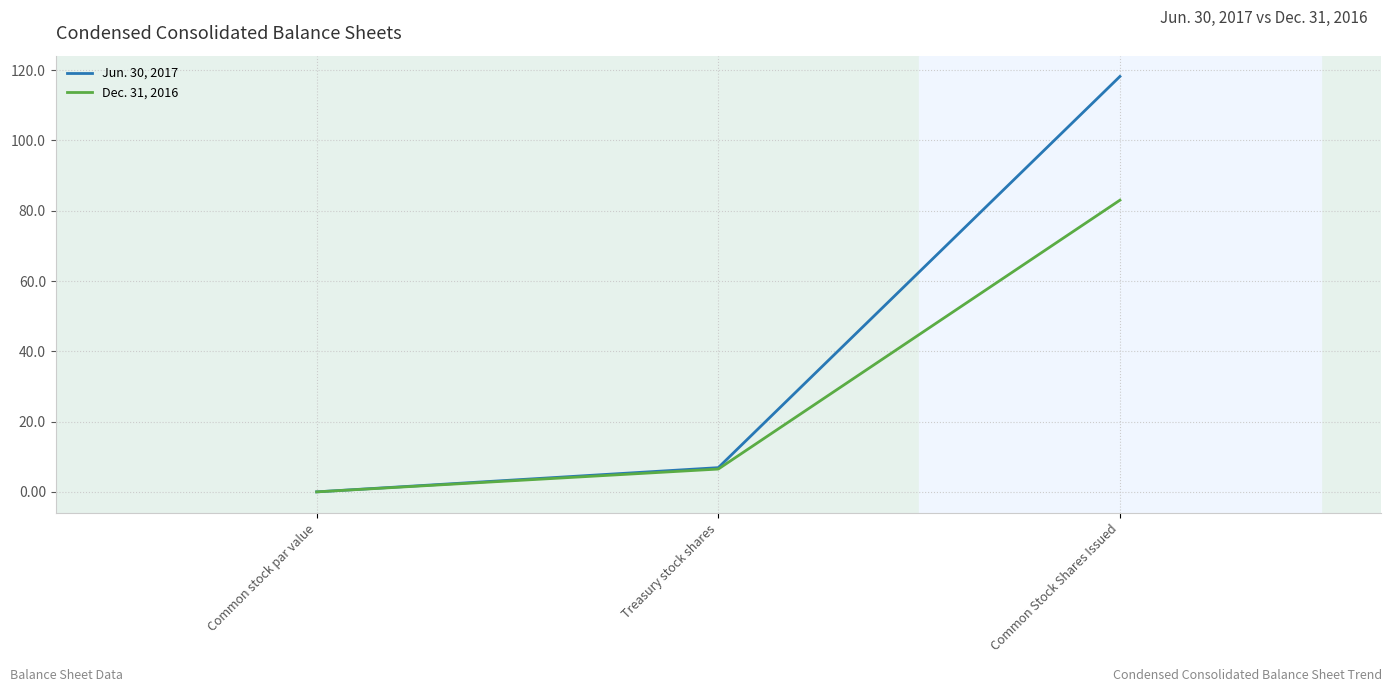

How many values in the Dec. 31, 2016 series are below 6?

1